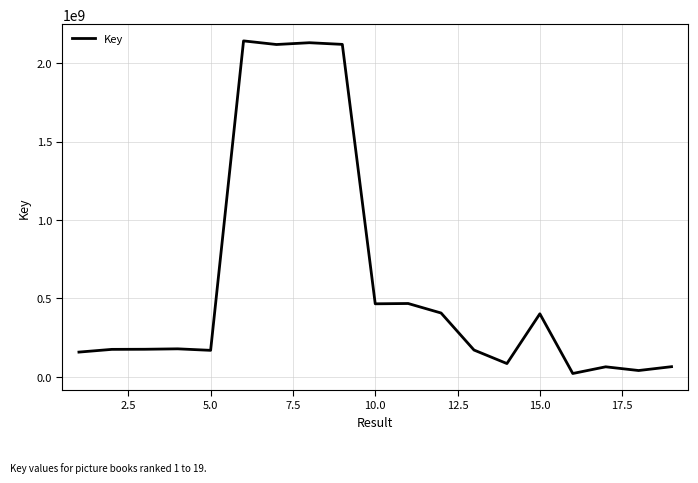

What is the difference between the maximum and minimum values?

2121317082